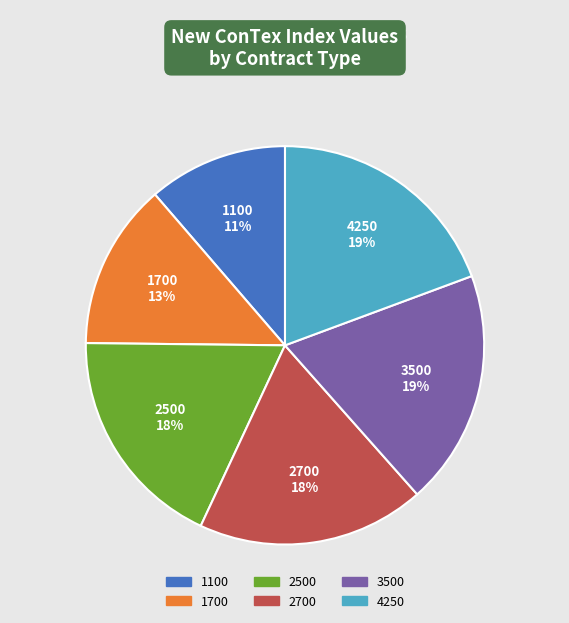

How many slices are in this pie chart?

6